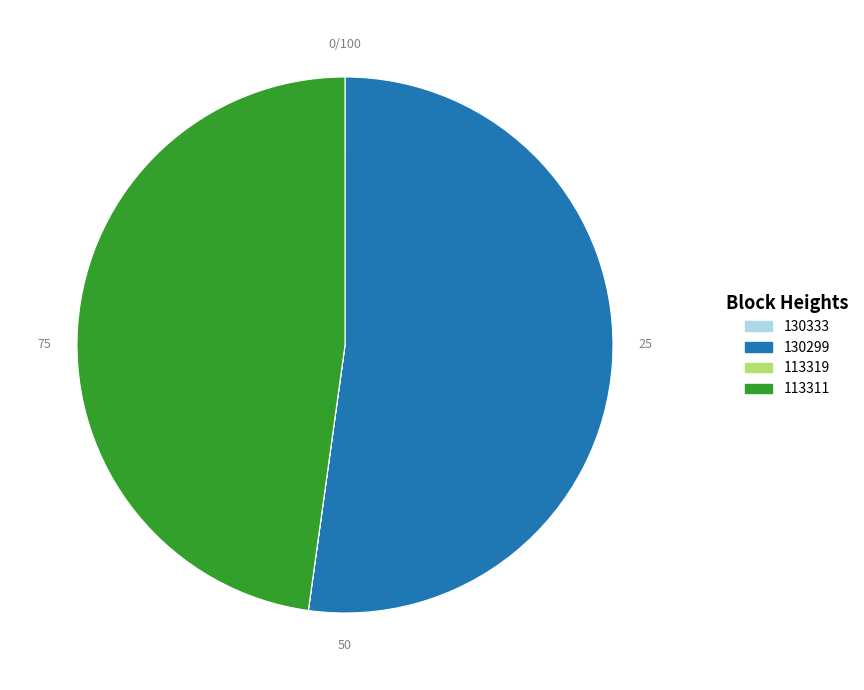

What is the ratio of the value at 130299 to the value at 113311?

1.1